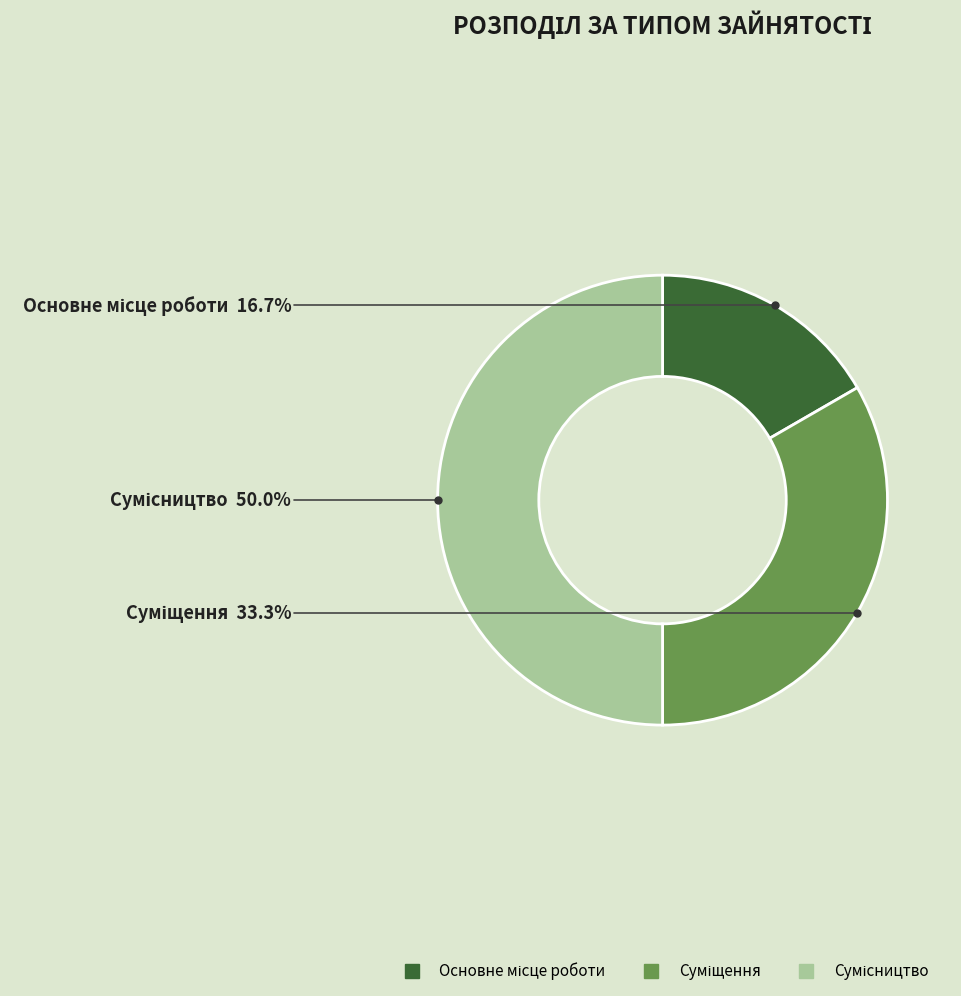

Is it true that Сумісництво is 60% of the pie?

False